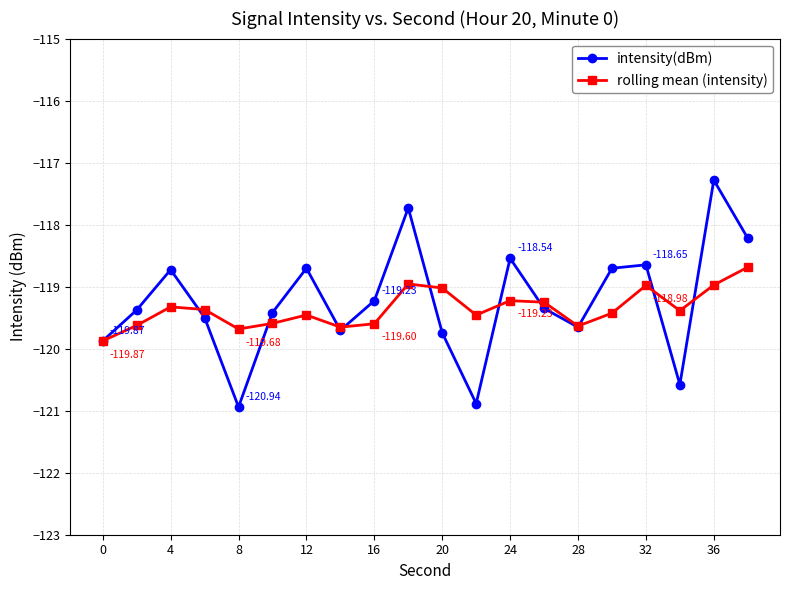

True or false: intensity(dBm) has more than 1 points higher than both neighbors.

True